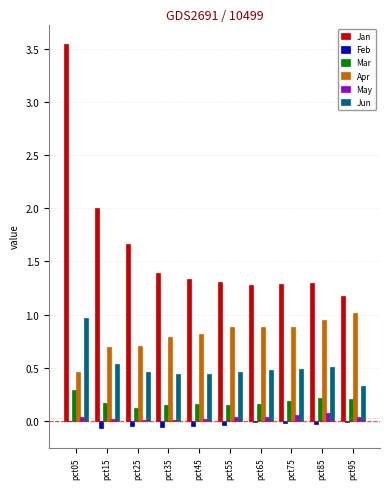

Are the bars horizontal?

No